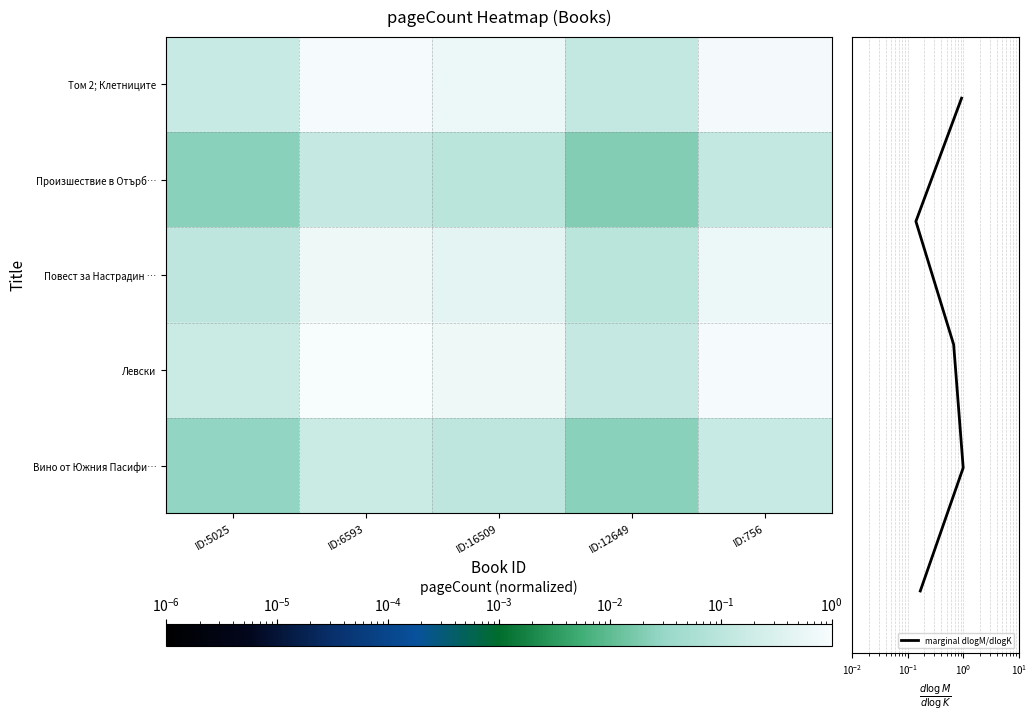

What is the difference between the highest and lowest values at ID:756?

3.9